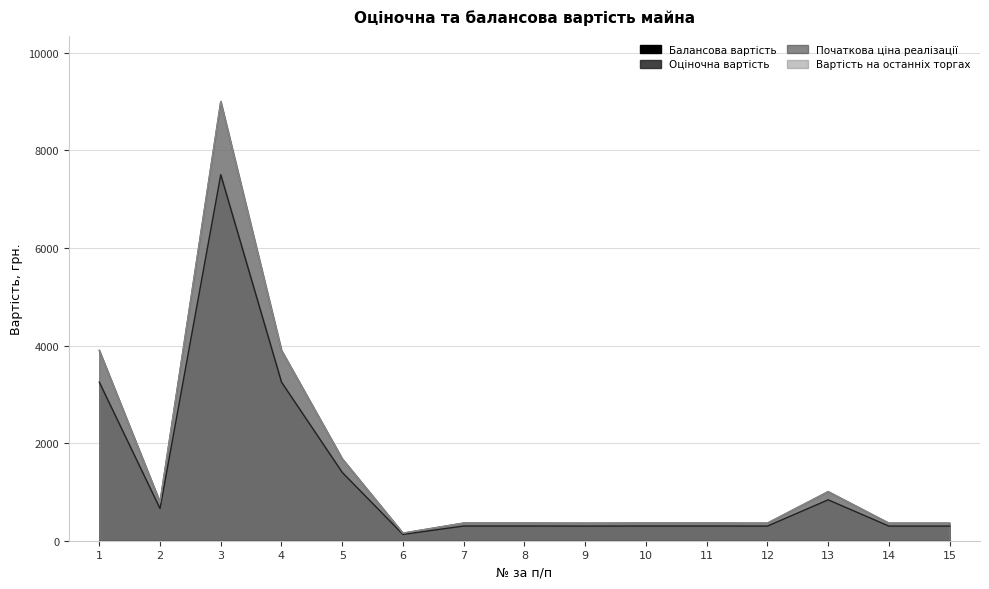

The Оціночна вартість series shows 2200.3 at 1. True or false?

False